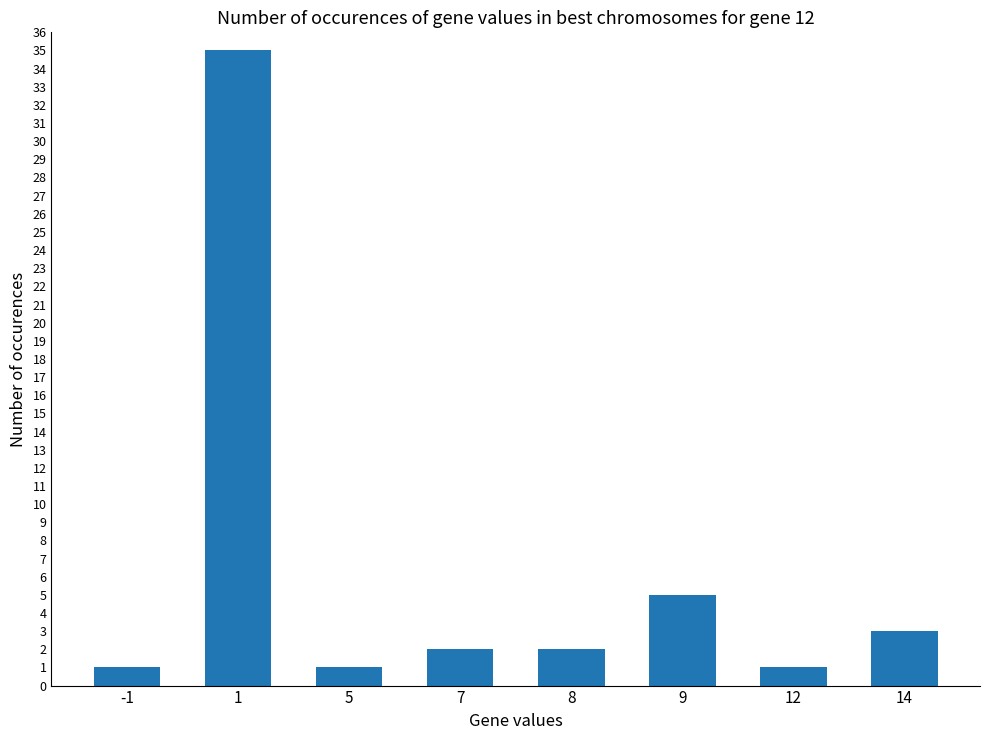

What is the sum of the values at 12 and -1?

2